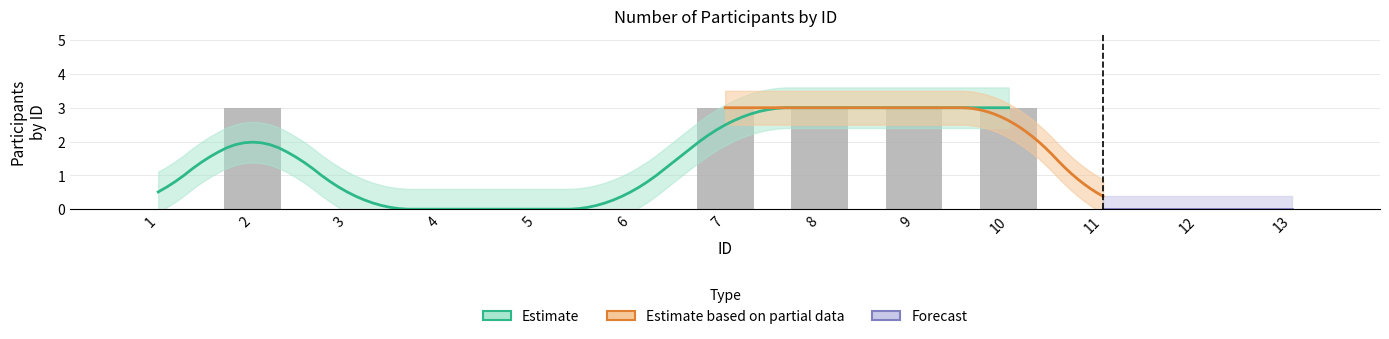

What is the ratio of the value at 9 to the value at 8?

1.0